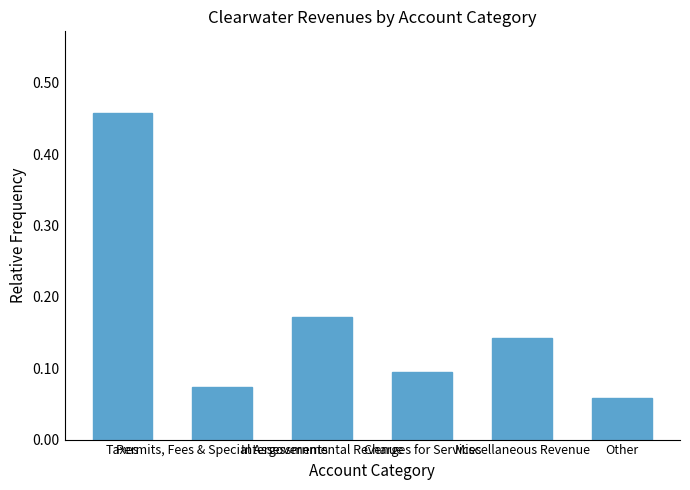

Between Charges for Services and Other, which is larger?

Charges for Services